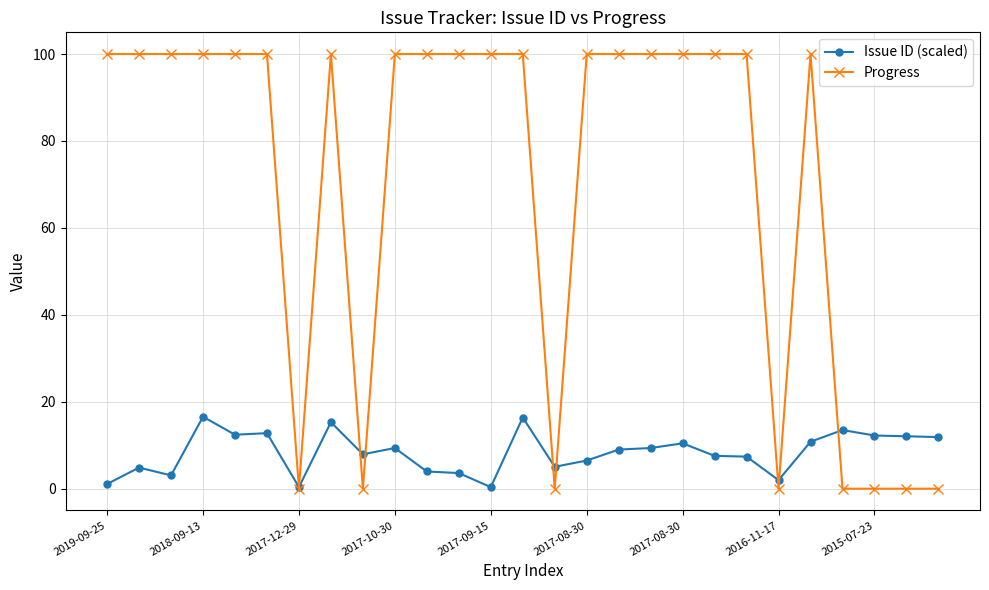

At how many categories does at least one series exceed 73?

19